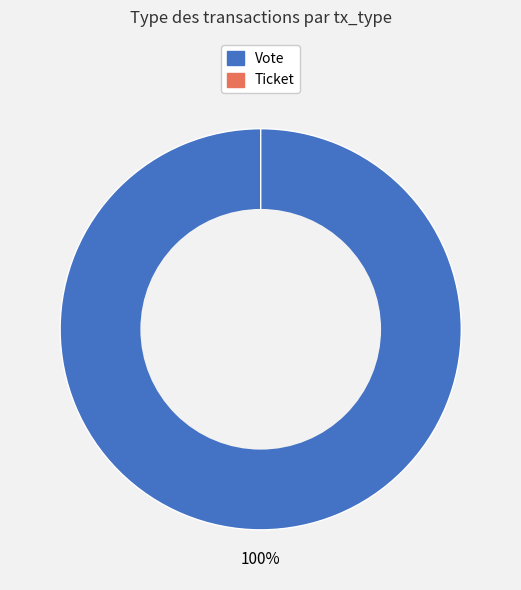

Combined, what portion of the pie is Vote and Ticket?

100.0%